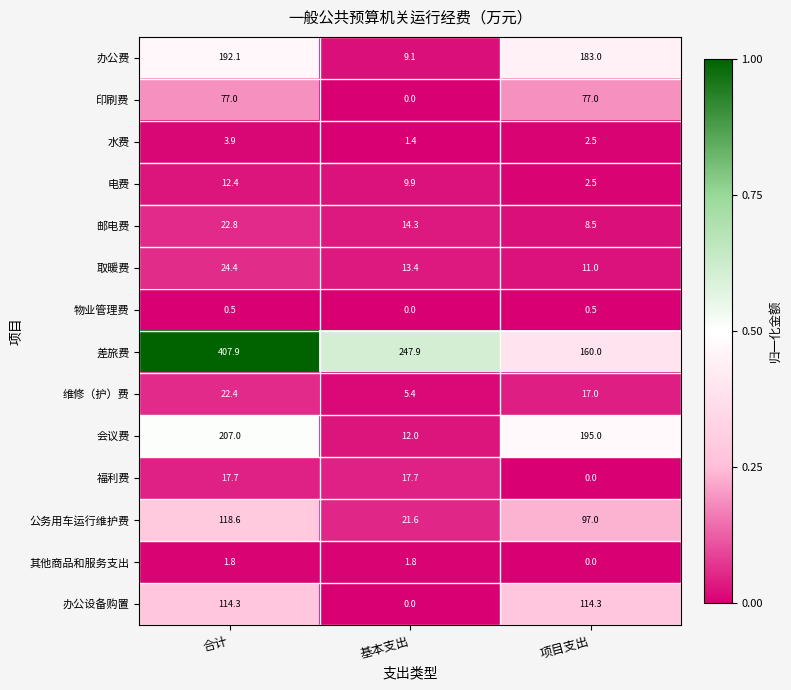

Rank the series by their maximum value, from highest to lowest.

差旅费, 会议费, 办公费, 公务用车运行维护费, 办公设备购置, 印刷费, 取暖费, 邮电费, 维修（护）费, 福利费, 电费, 水费, 其他商品和服务支出, 物业管理费